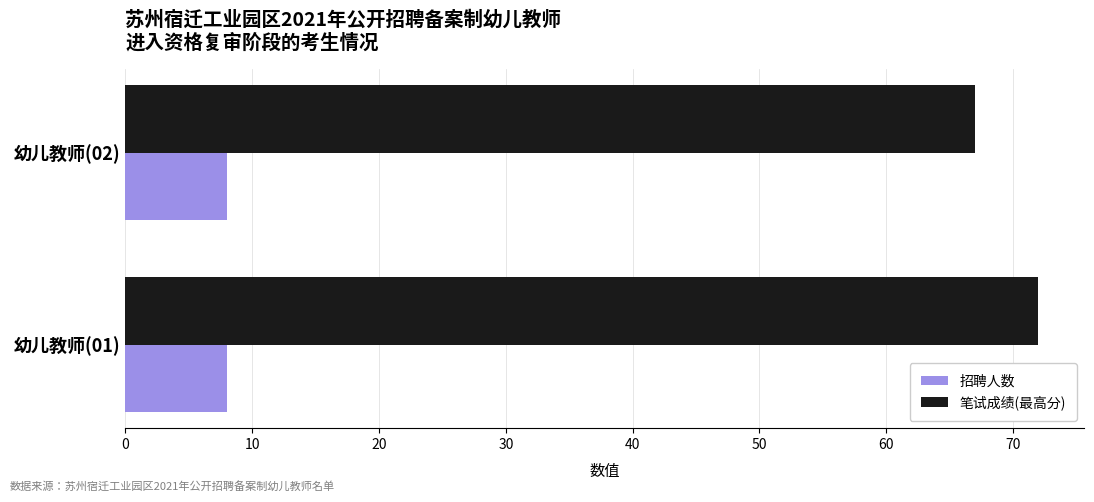

Rank the series by their maximum value, from highest to lowest.

笔试成绩(最高分), 招聘人数